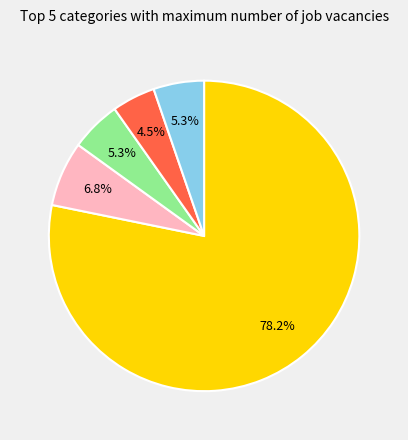

Is there any slice that represents more than half of the pie?

Yes